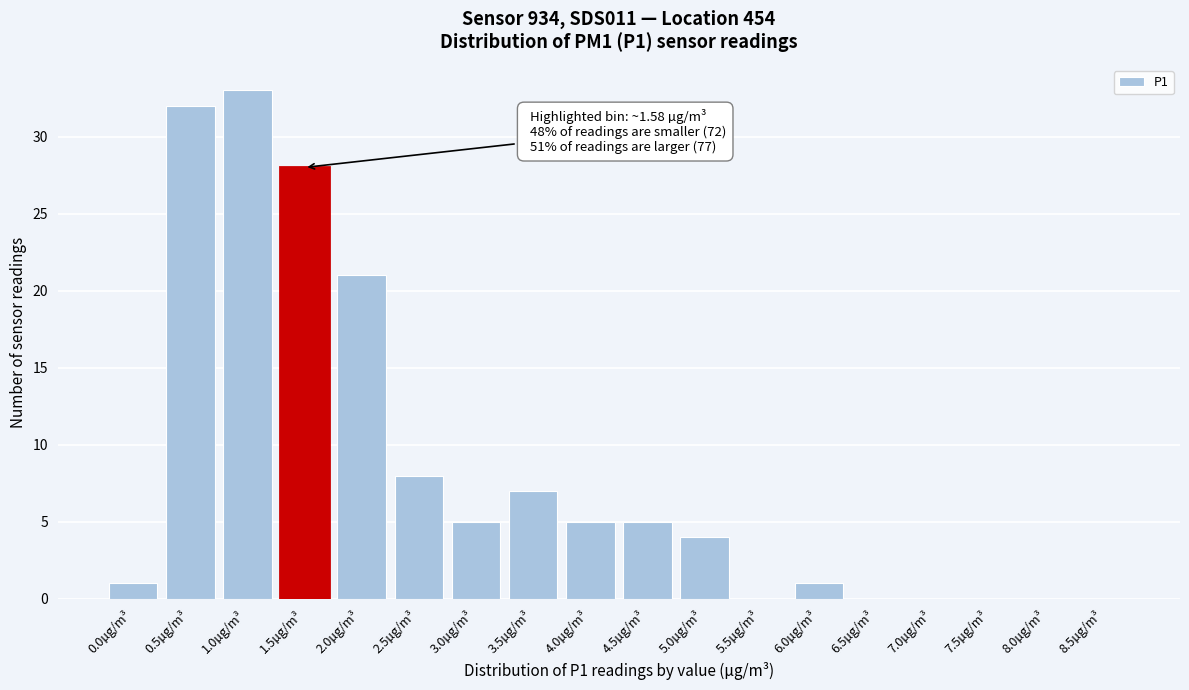

Reading left to right, list all the values displayed in this chart.

0.0µg/m³=1	0.5µg/m³=32	1.0µg/m³=33	1.5µg/m³=28	2.0µg/m³=21	2.5µg/m³=8	3.0µg/m³=5	3.5µg/m³=7	4.0µg/m³=5	4.5µg/m³=5	5.0µg/m³=4	5.5µg/m³=0	6.0µg/m³=1	6.5µg/m³=0	7.0µg/m³=0	7.5µg/m³=0	8.0µg/m³=0	8.5µg/m³=0